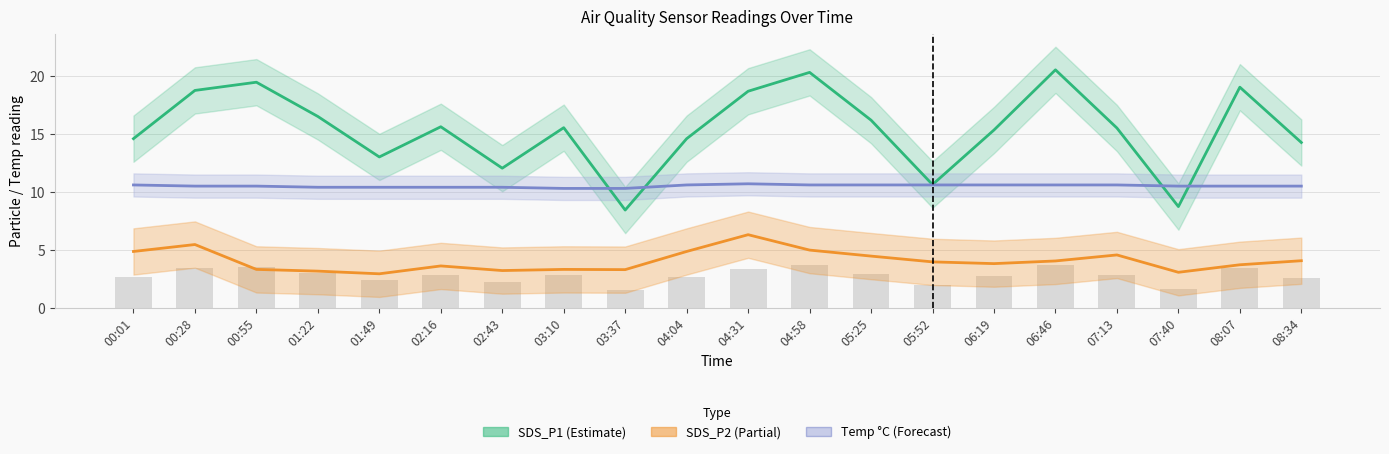

Which series has the largest total across all categories?

SDS_P1 (Estimate)